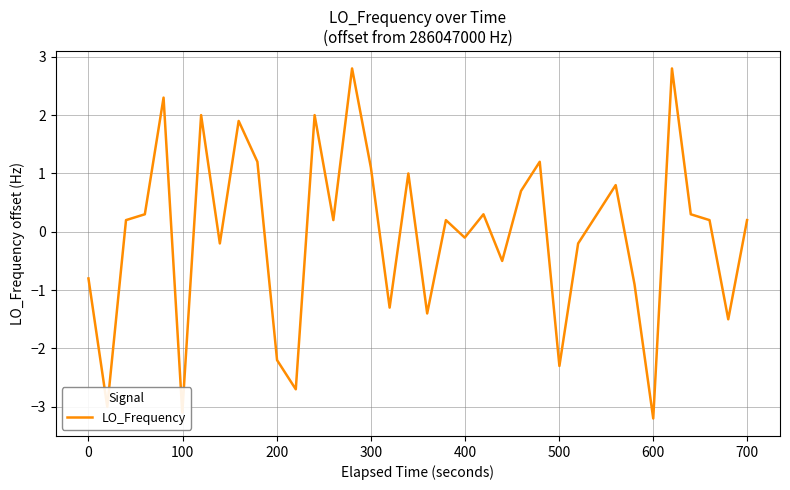

What is the minimum value shown in the chart?

-3.2